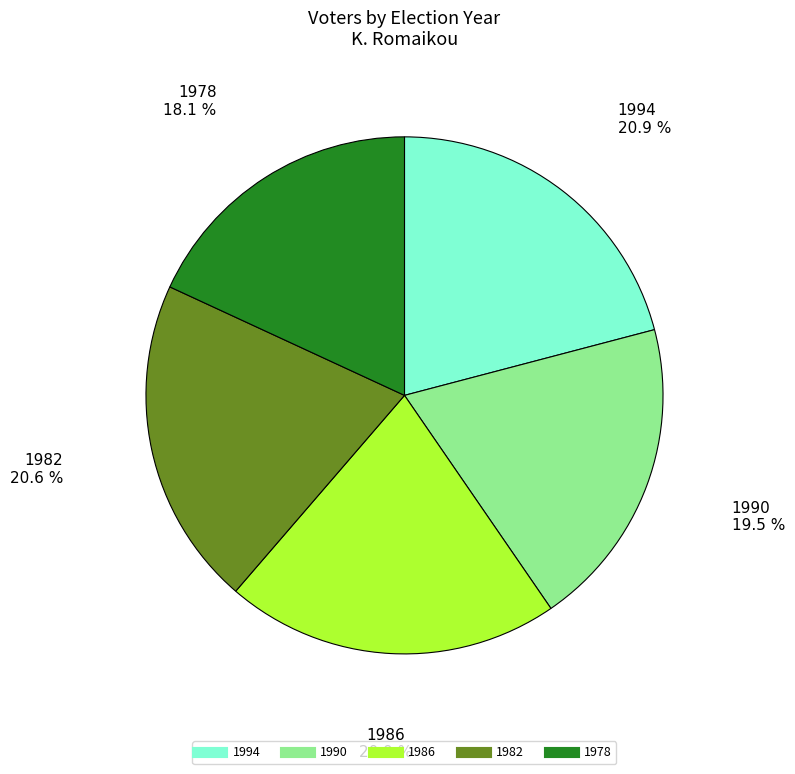

Is there a majority slice in this chart?

No